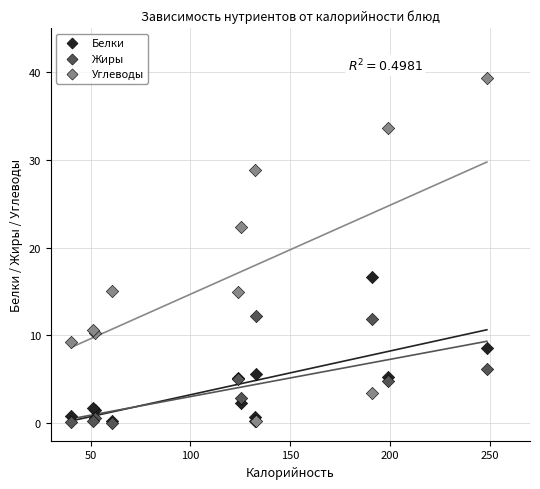

Across all series, what Y value is closest to 19?

16.7